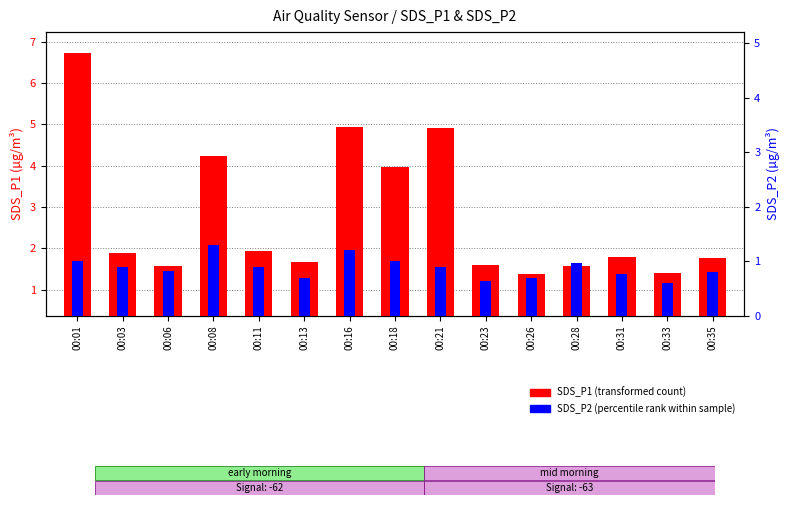

Rank the series at 00:18 from lowest to highest value.

SDS_P2 (percentile rank within sample), SDS_P1 (transformed count)